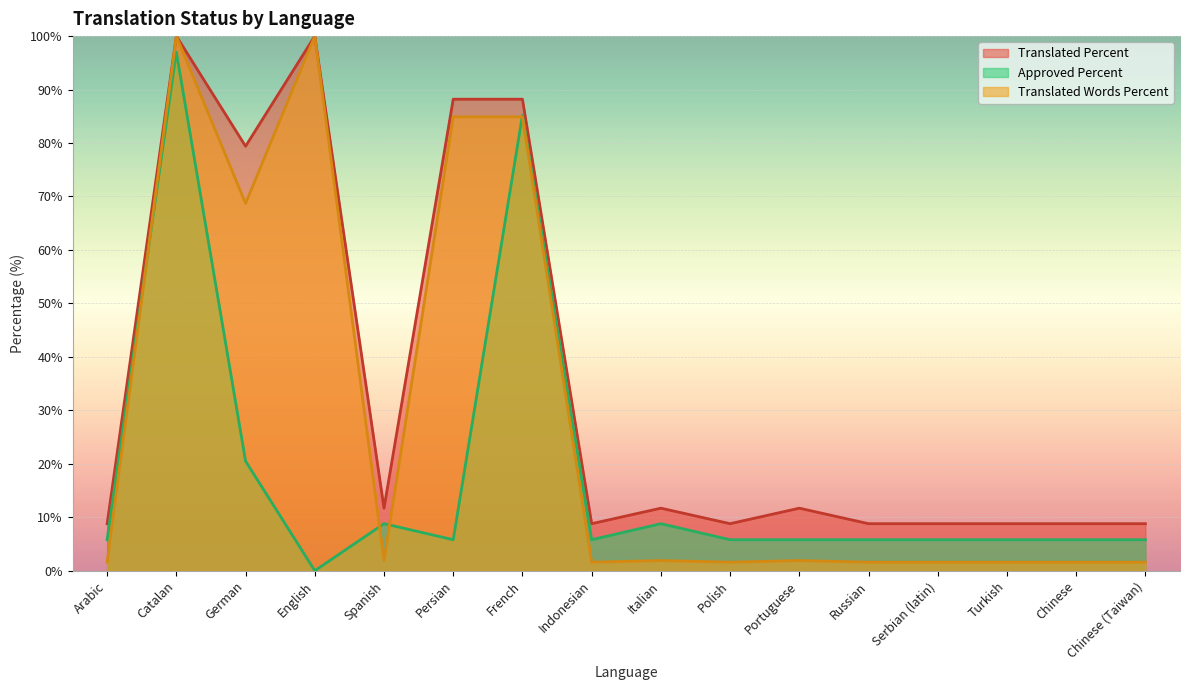

Rank the series by their average value, from lowest to highest.

Approved Percent, Translated Words Percent, Translated Percent